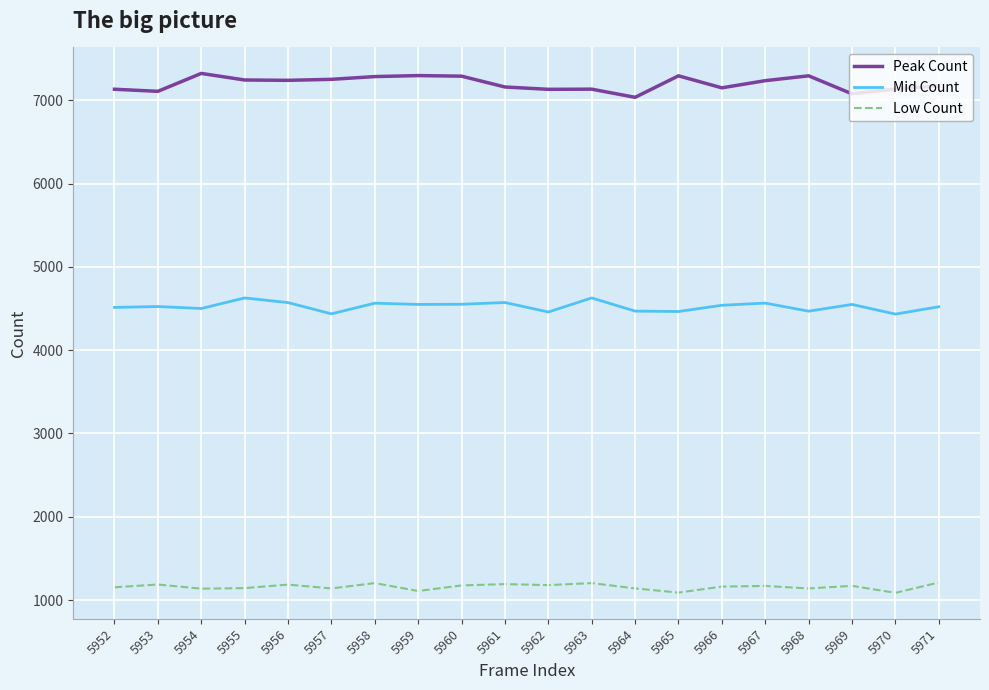

True or false: Low Count and Mid Count cross at least once.

False